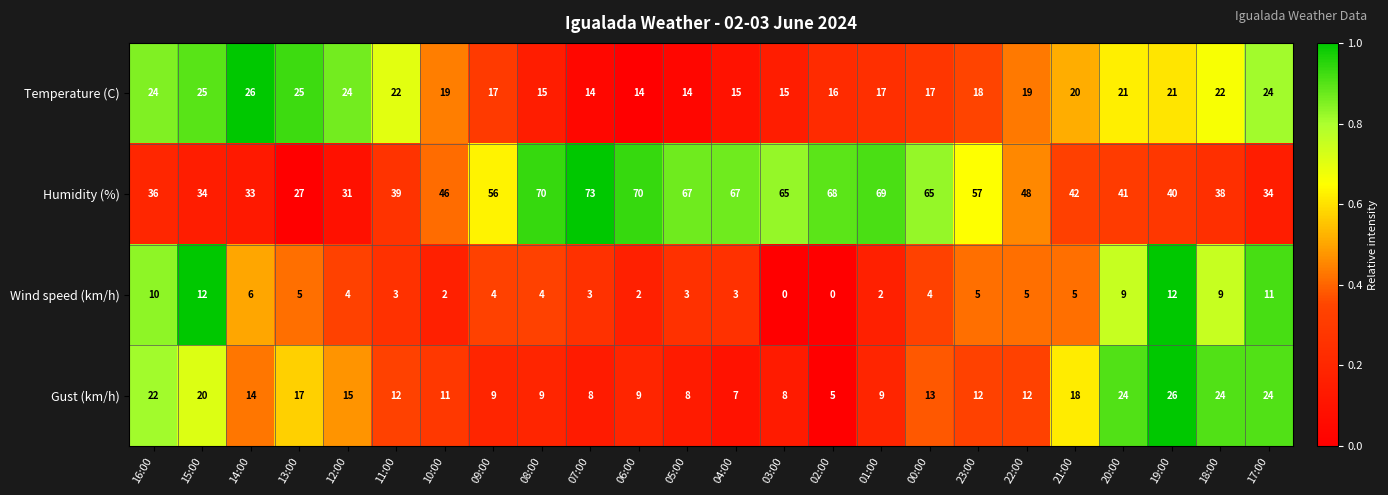

What is the maximum value for Gust (km/h)?

26